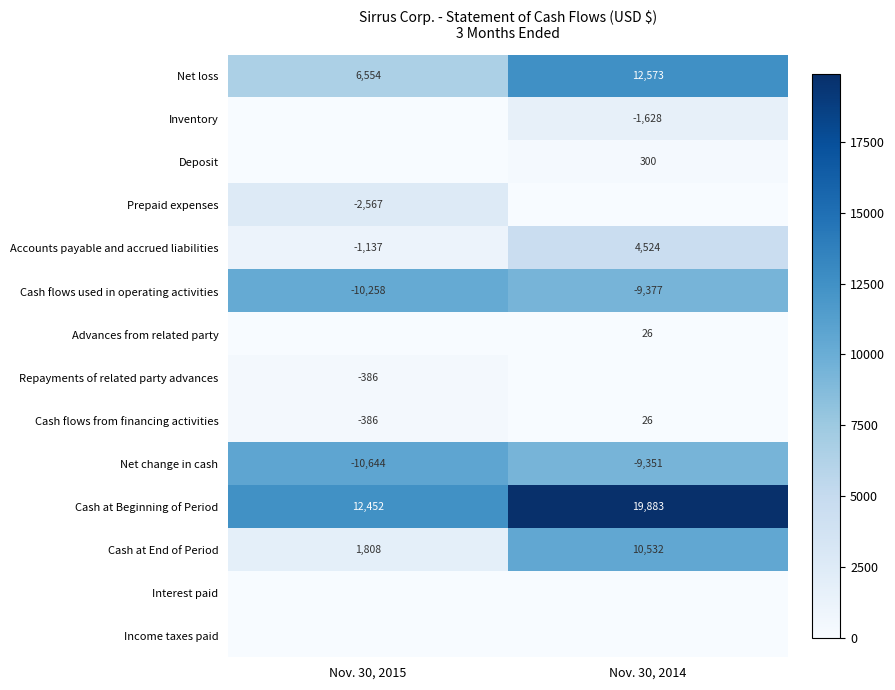

What is the total value across all series at Nov. 30, 2015?

46192